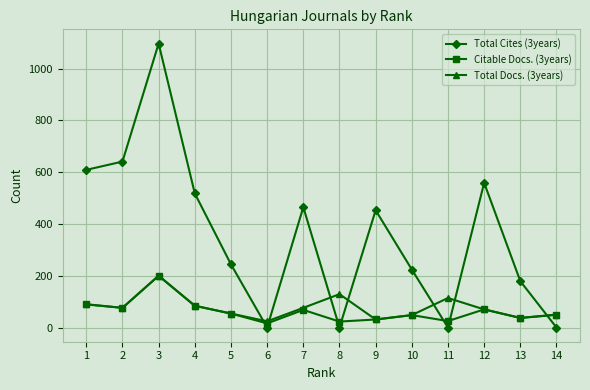

The value of Total Docs. (3years) at 7 is 113. True or false?

False